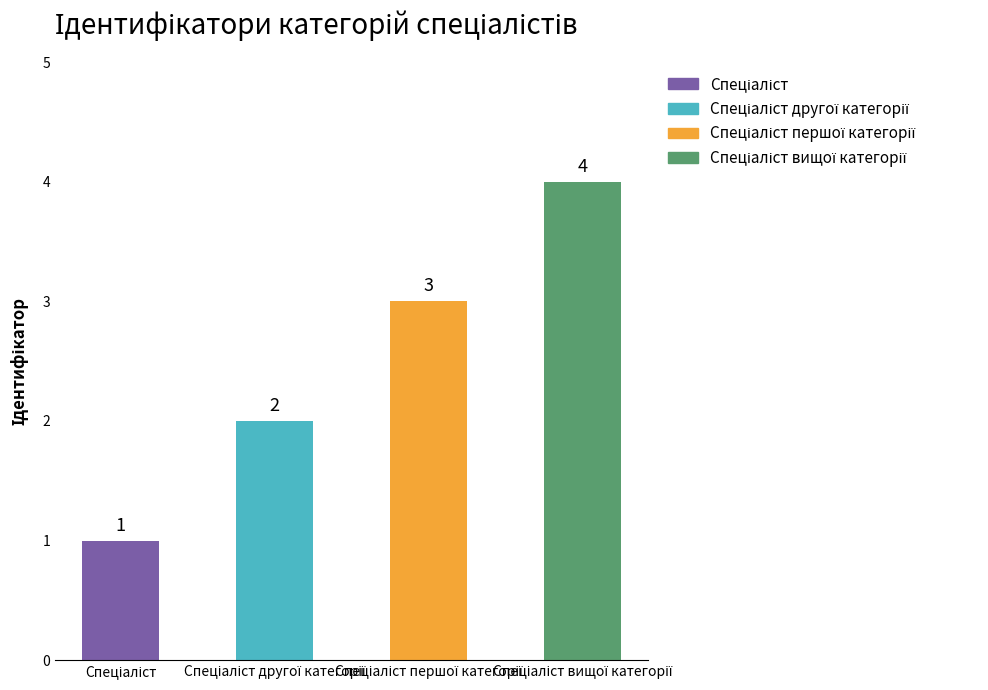

What is the value of the 2nd bar from the left?

2